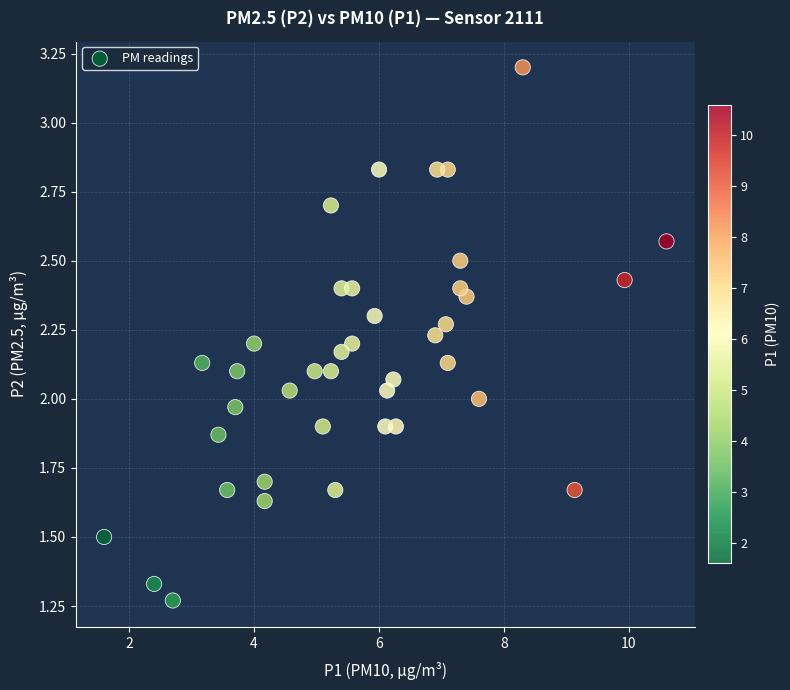

What is the range of X values (max minus min)?

9.0